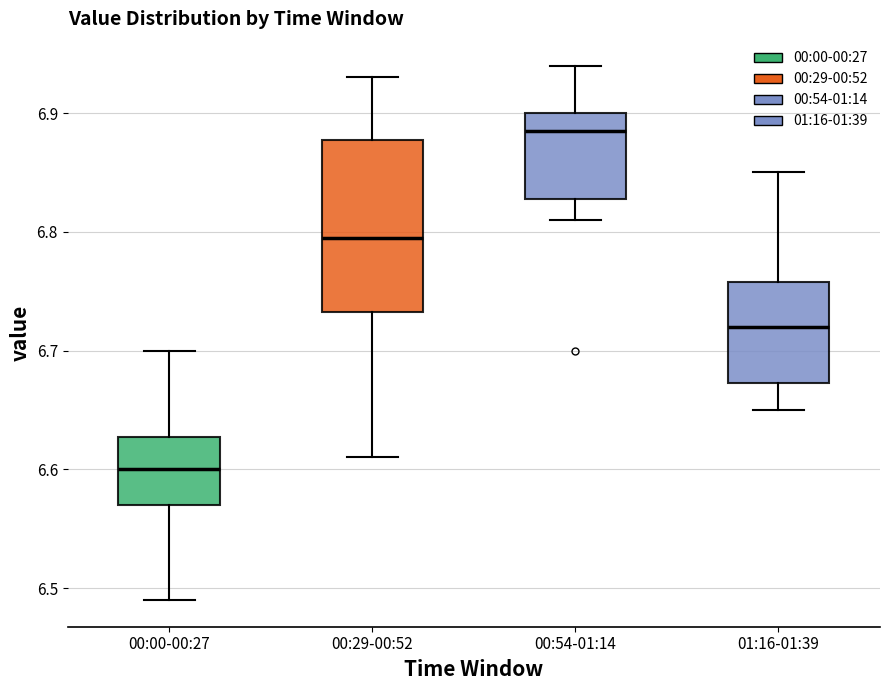

Where does the upper whisker of the box for 00:29-00:52 end on the y-axis? The values are not printed on the chart, so give them approximately, as read against the axis.

6.93